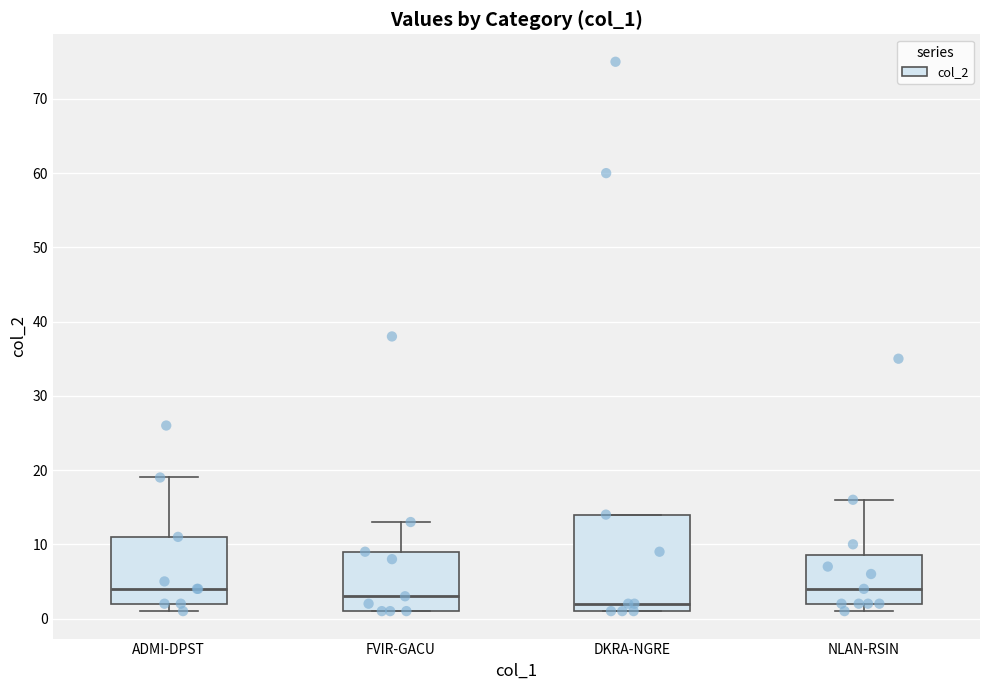

Reading left to right, read every box against the y-axis: the position of its median line, the range the box covers, and the ends of its whiskers. The values are not printed on the chart, so give them approximately, as read against the axis.

ADMI-DPST: median 4, box 2 to 11, whiskers 1 to 19
FVIR-GACU: median 3, box 1 to 9, whiskers 1 to 13
DKRA-NGRE: median 2, box 1 to 14, whiskers 1 to 14
NLAN-RSIN: median 4, box 2 to 9, whiskers 1 to 16